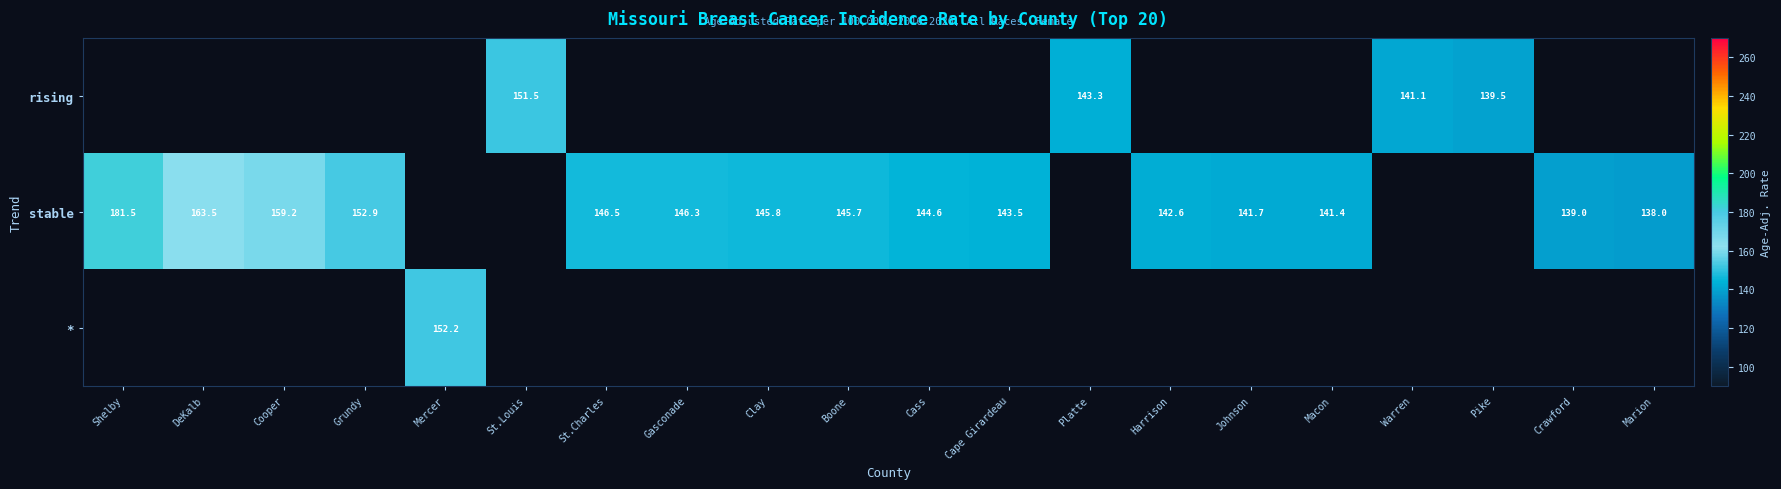

The stable series shows 143.5 at Cape Girardeau. True or false?

True